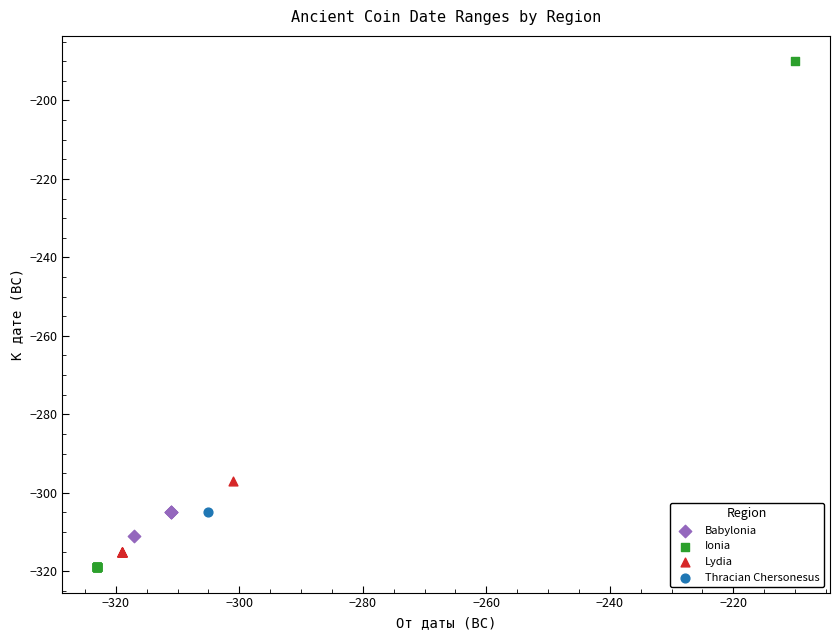

What are all the series names shown in the legend?

Babylonia, Ionia, Lydia, Thracian Chersonesus